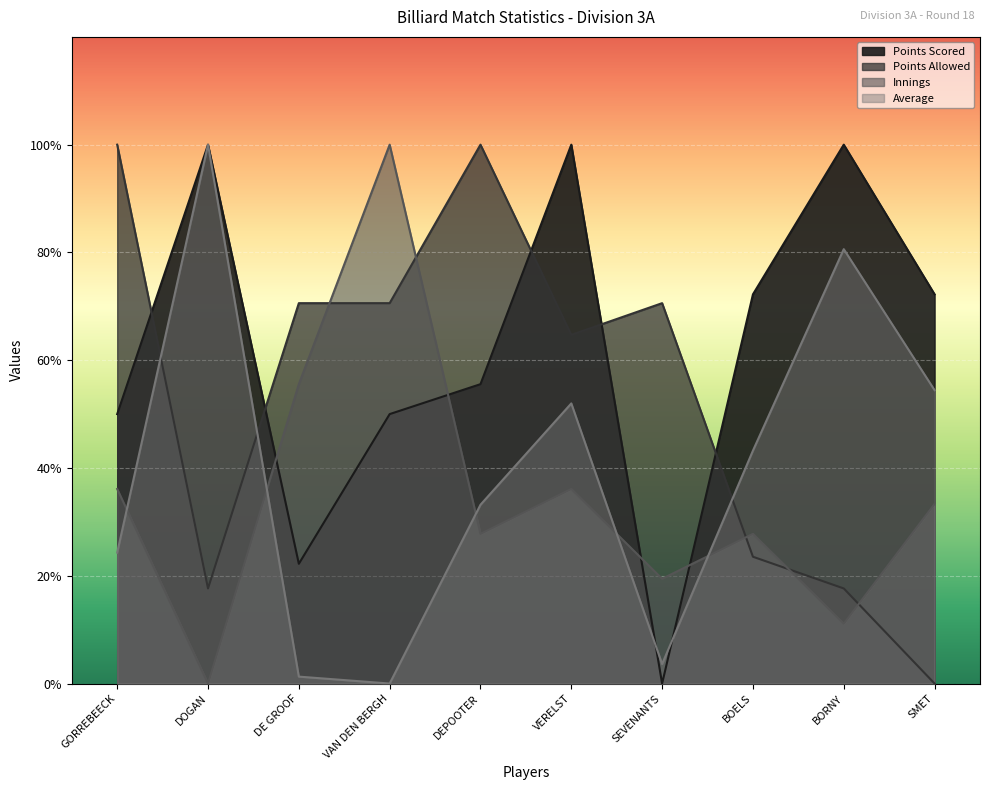

Reading right to left, transcribe all the data shown in this chart.

Points Scored: 0.7	1.0	0.7	0.0	1.0	0.6	0.5	0.2	1.0	0.5
Points Allowed: 0.0	0.2	0.2	0.7	0.6	1.0	0.7	0.7	0.2	1.0
Innings: 0.3	0.1	0.3	0.2	0.4	0.3	1.0	0.6	0.0	0.4
Average: 0.5	0.8	0.4	0.0	0.5	0.3	0.0	0.0	1.0	0.2